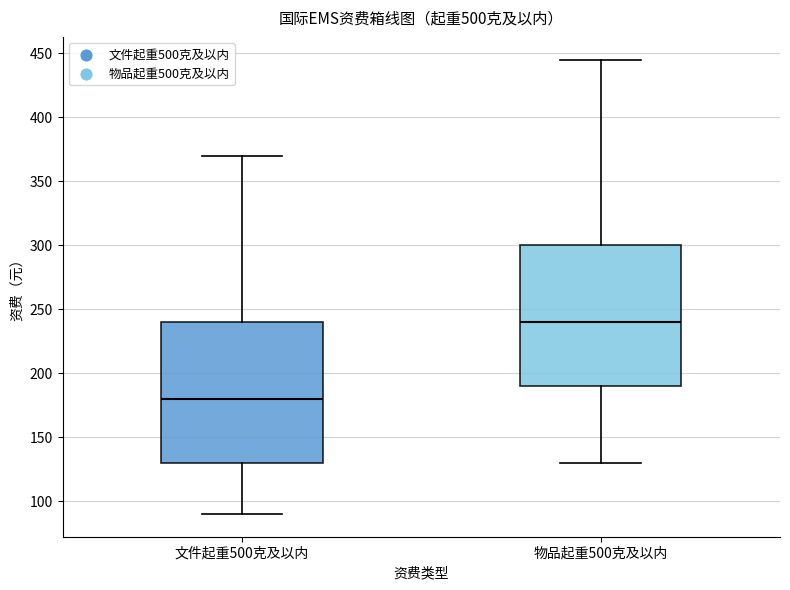

Which box's median line is the highest?

物品起重500克及以内